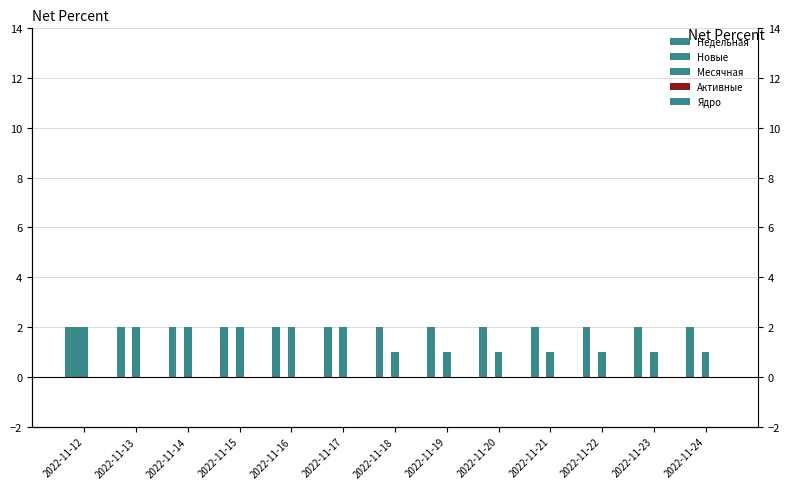

Which label corresponds to the smallest value in the chart?

2022-11-13